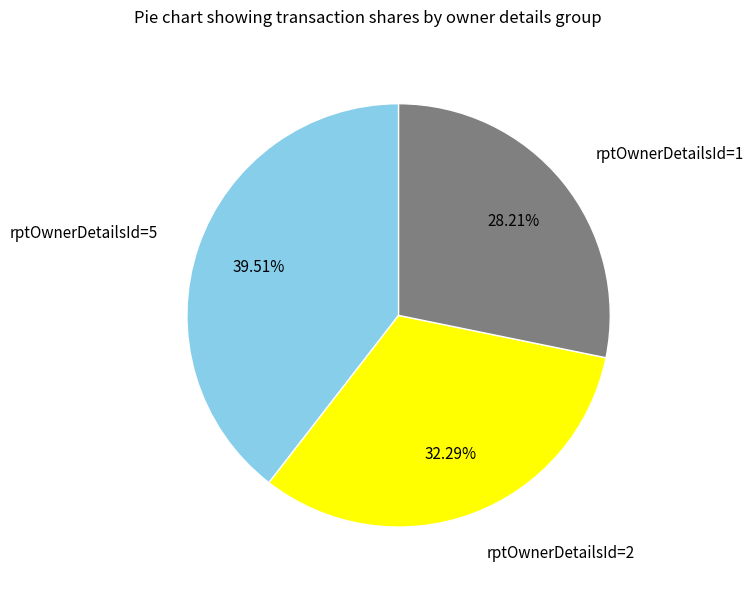

Is there any slice that represents more than half of the pie?

No